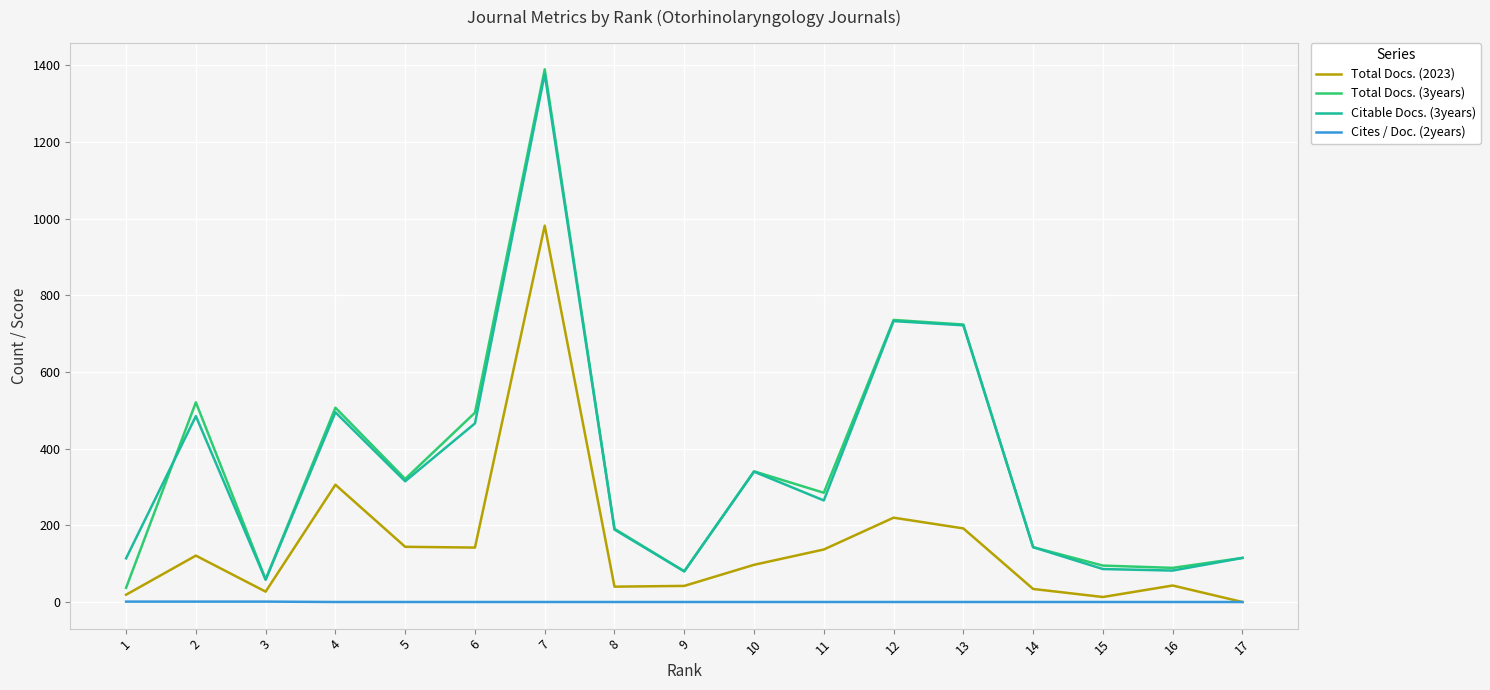

What value does the Citable Docs. (3years) series have at 4, to the nearest 50?

500